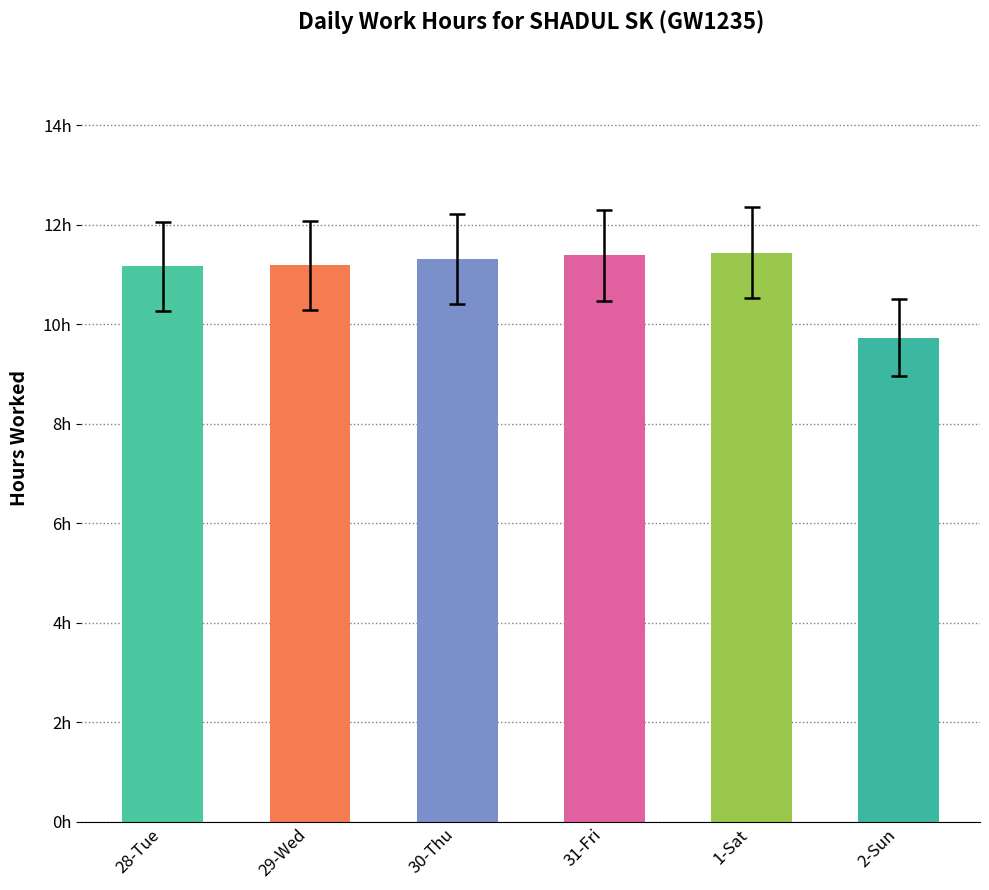

Is it true that the value at 30-Thu is 11.3?

True